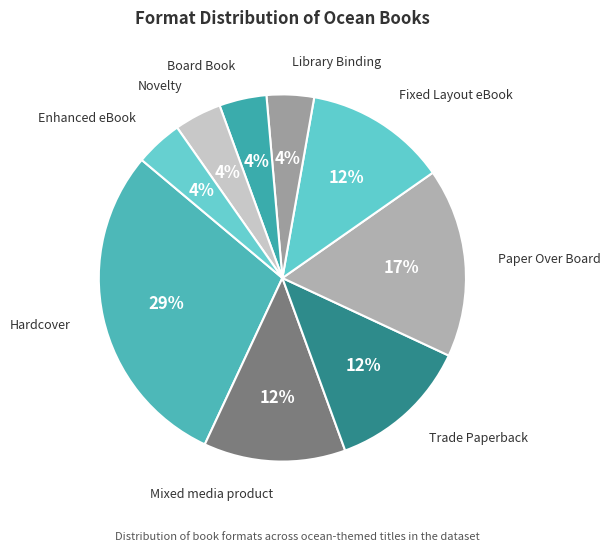

What percentage is the Library Binding slice, to the nearest percent?

4%